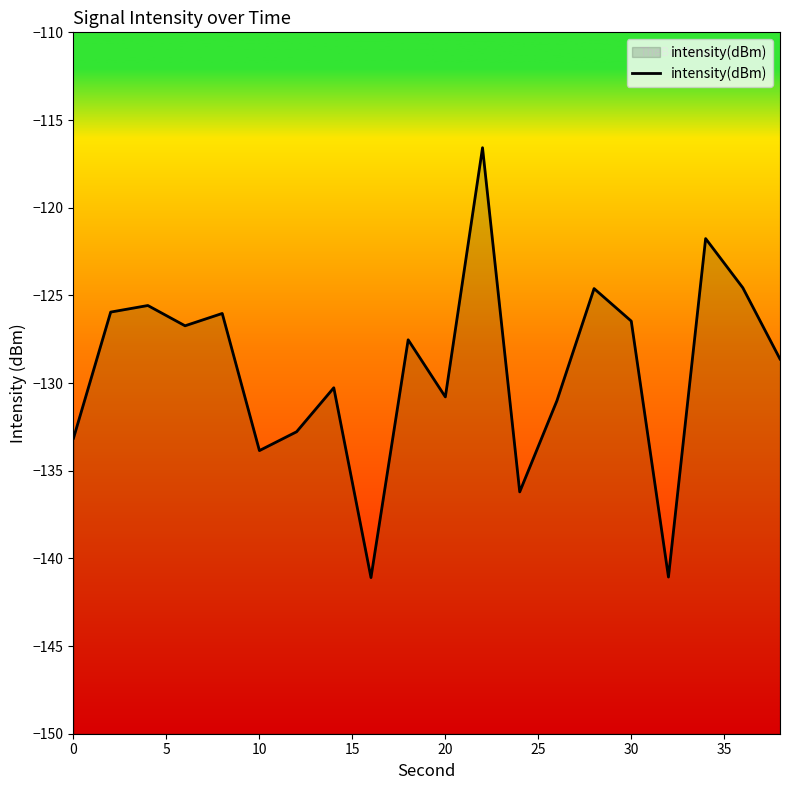

What is the average value?

-129.2